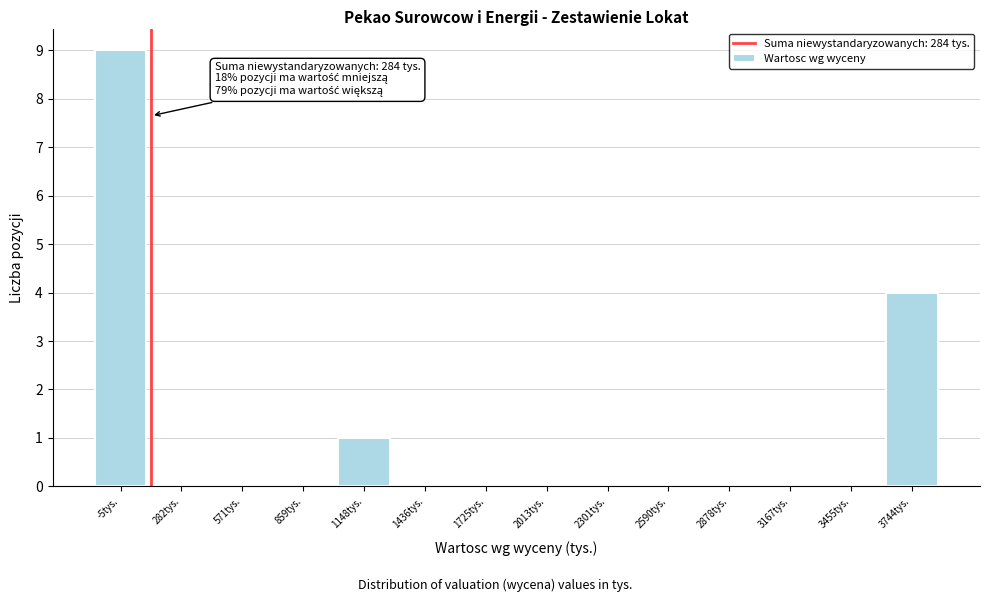

Reading right to left, list all the values displayed in this chart.

3744tys.=4	3455tys.=0	3167tys.=0	2878tys.=0	2590tys.=0	2301tys.=0	2013tys.=0	1725tys.=0	1436tys.=0	1148tys.=1	859tys.=0	571tys.=0	282tys.=0	-5tys.=9